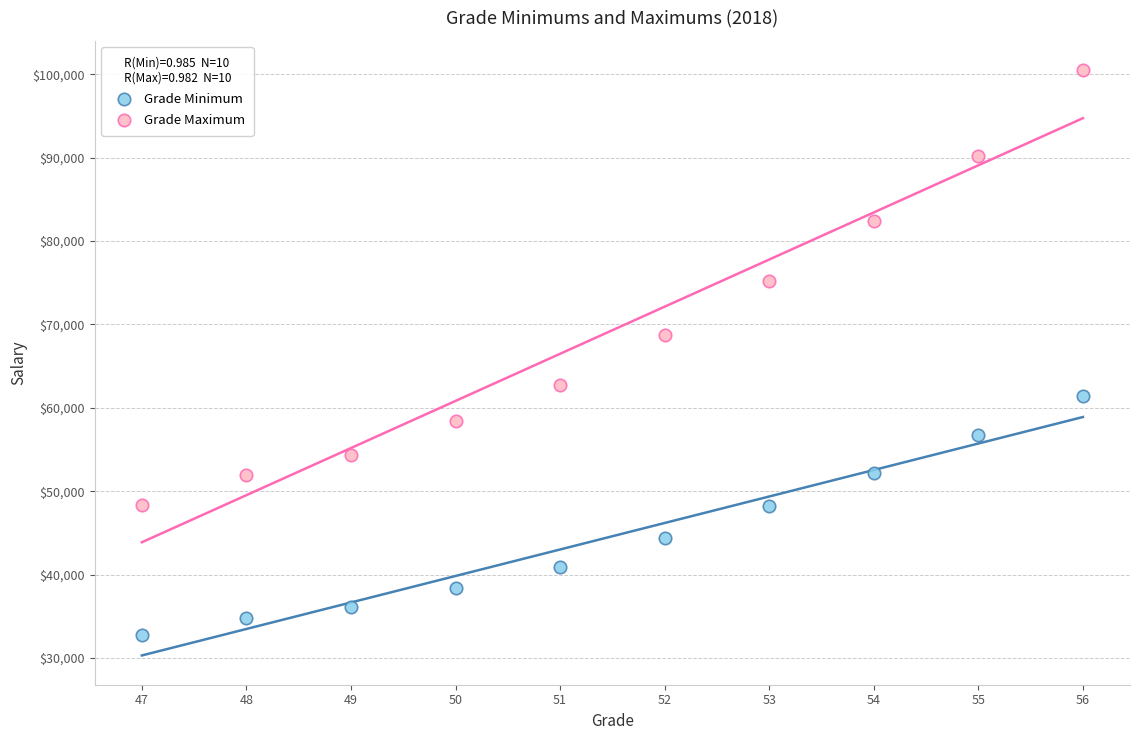

Across all data points, what is the range of X values (max minus min)?

9.0